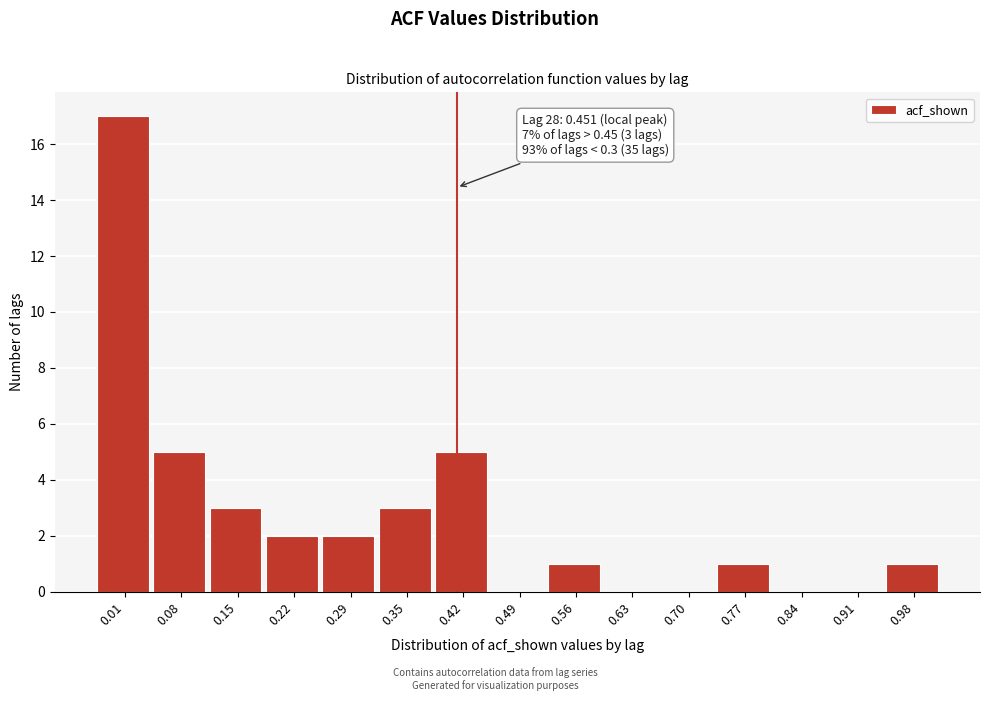

Reading right to left, transcribe all the data shown in this chart.

0.98=1	0.91=0	0.84=0	0.77=1	0.70=0	0.63=0	0.56=1	0.49=0	0.42=5	0.35=3	0.29=2	0.22=2	0.15=3	0.08=5	0.01=17